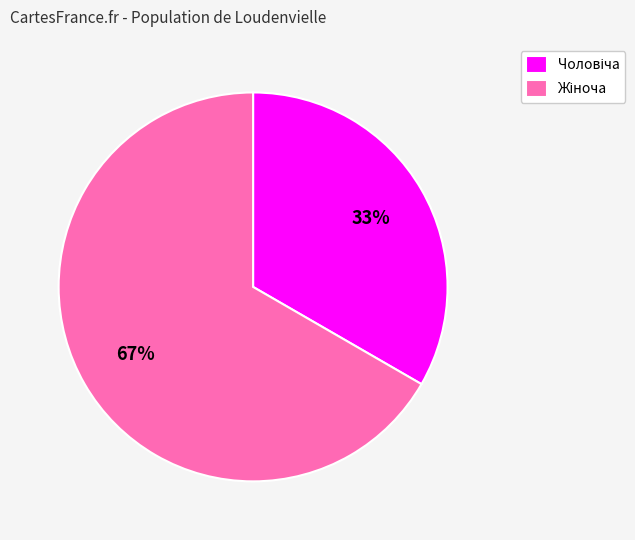

To the nearest percent, what is the average slice percentage?

50%